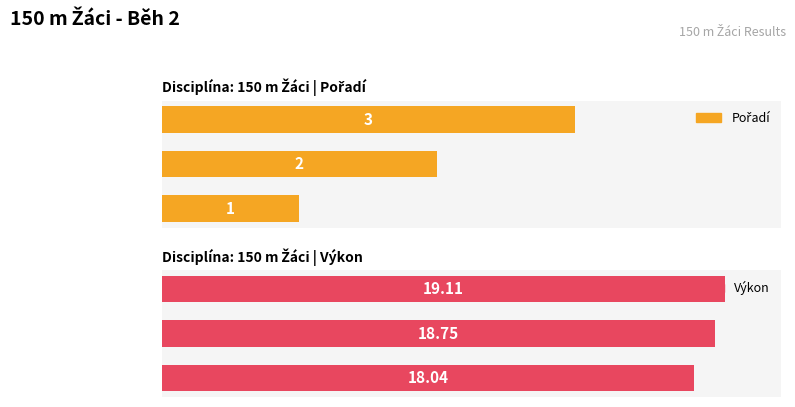

What is the difference between the second highest and minimum values in the Výkon series?

0.7